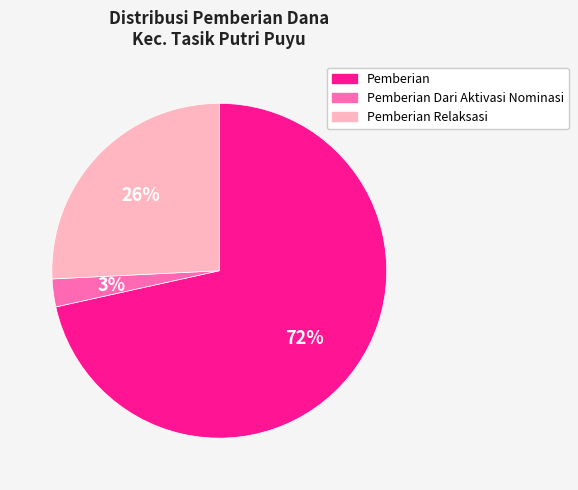

How many slices are in this pie chart?

3